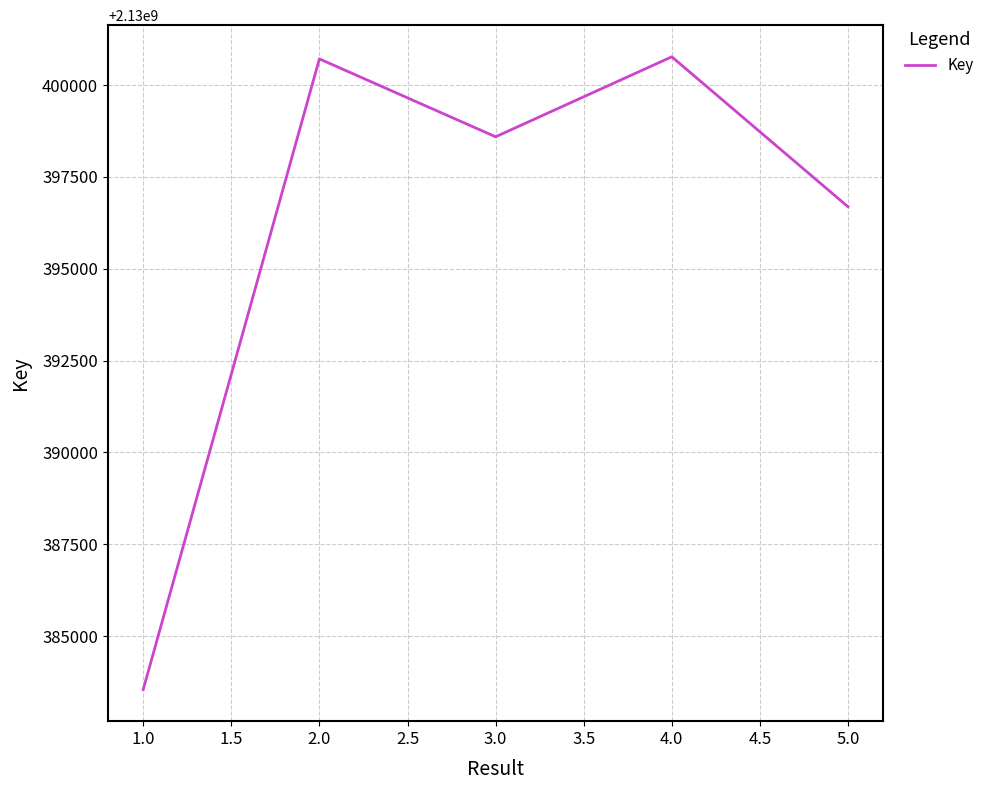

What is the difference between the values at 3.0 and 4.0?

2177